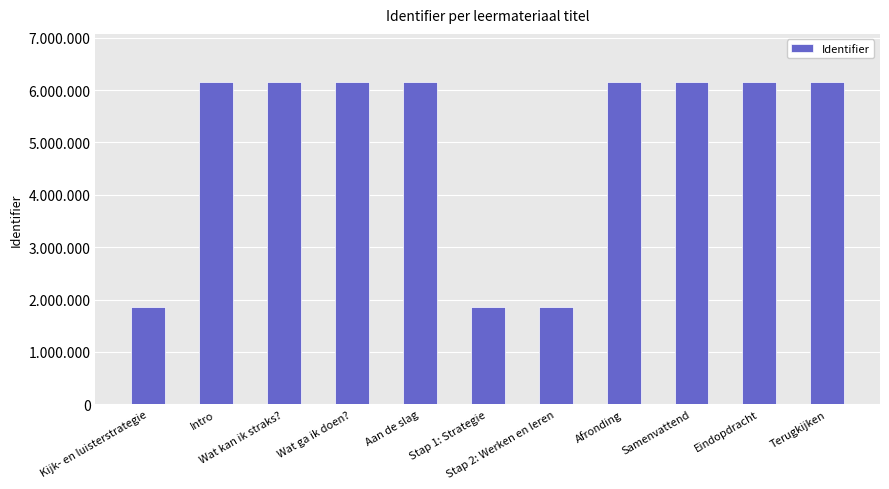

What position from the right is Eindopdracht?

2